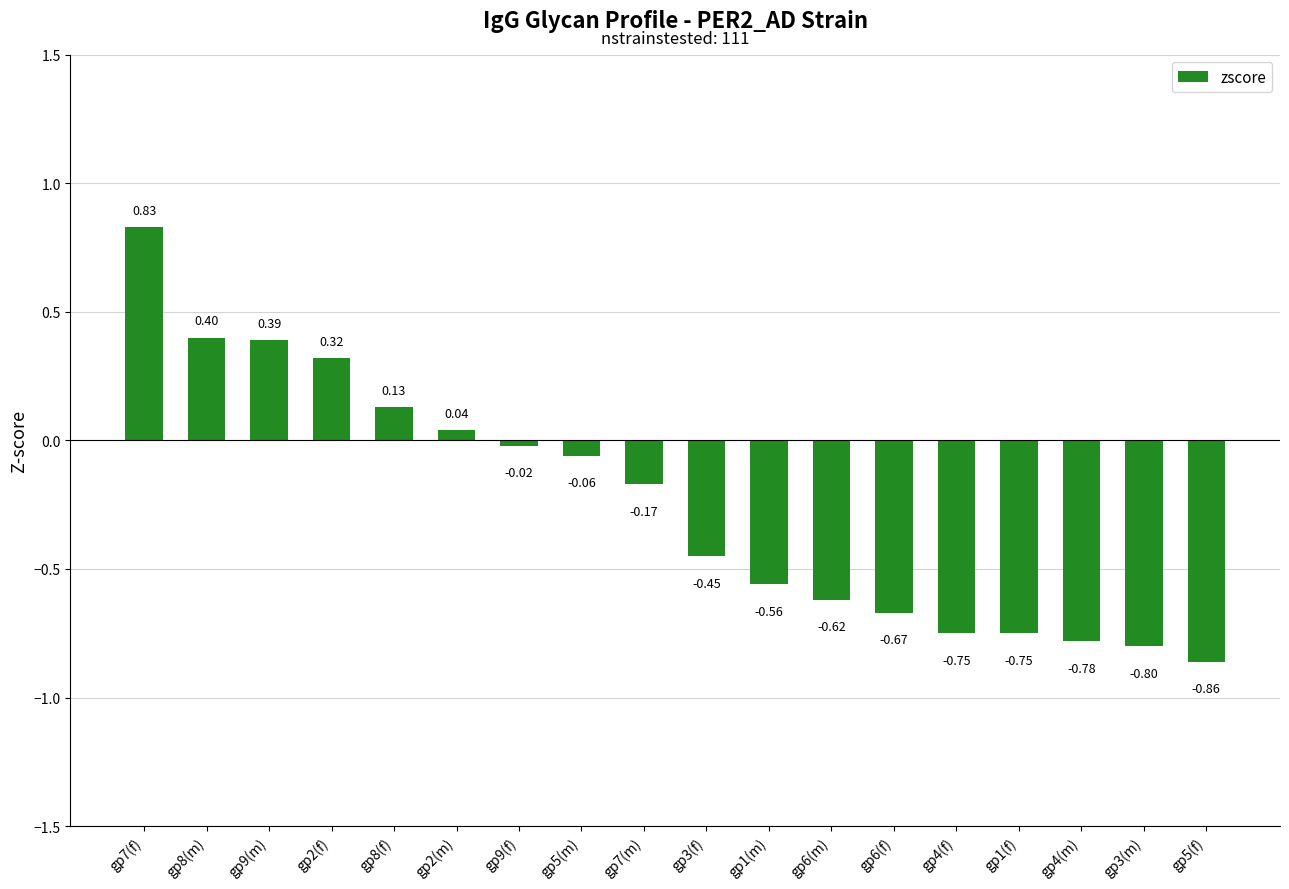

What is the label of the 4th bar from the left?

gp2(f)